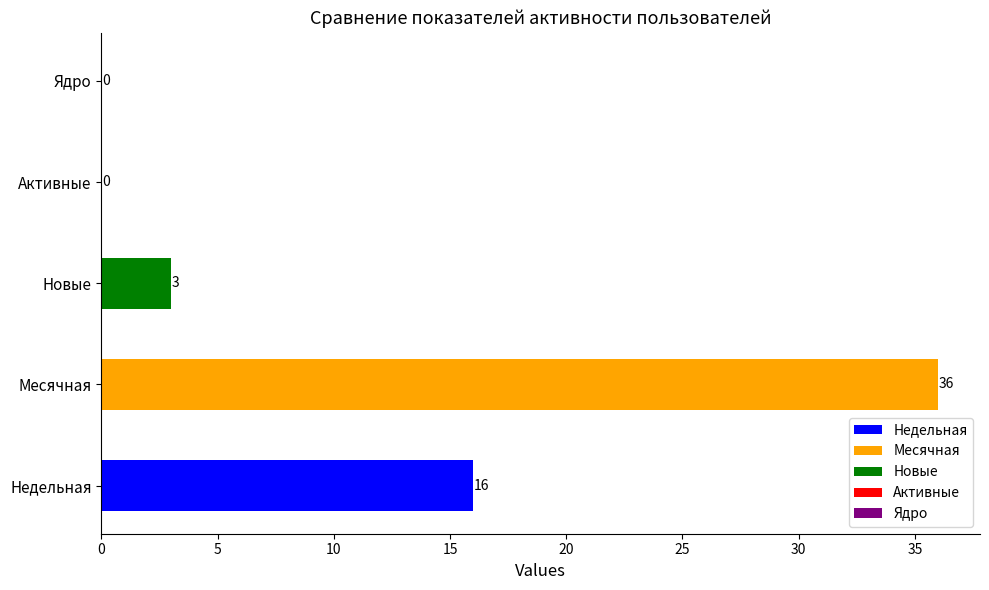

What are all the series names shown in the legend?

Недельная, Месячная, Новые, Активные, Ядро